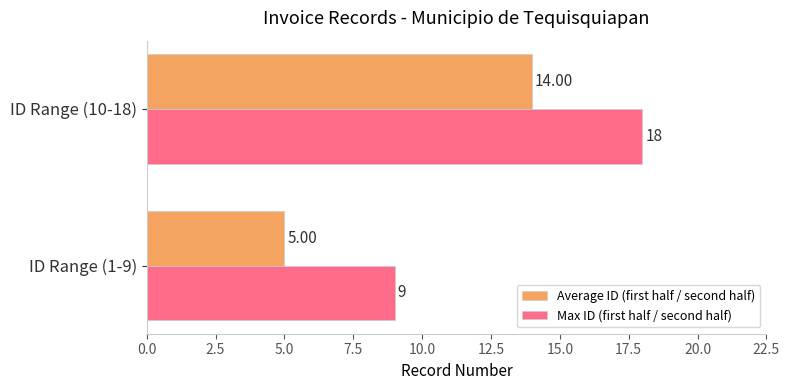

What is the spread (max minus min) of values at ID Range (10-18)?

4